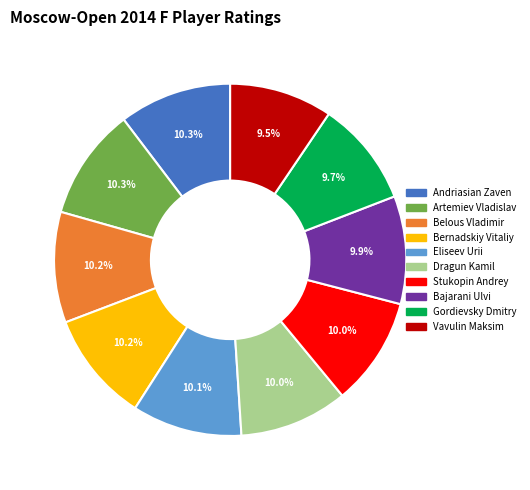

To the nearest percent, what is the difference between the largest and smallest slice percentages?

1%